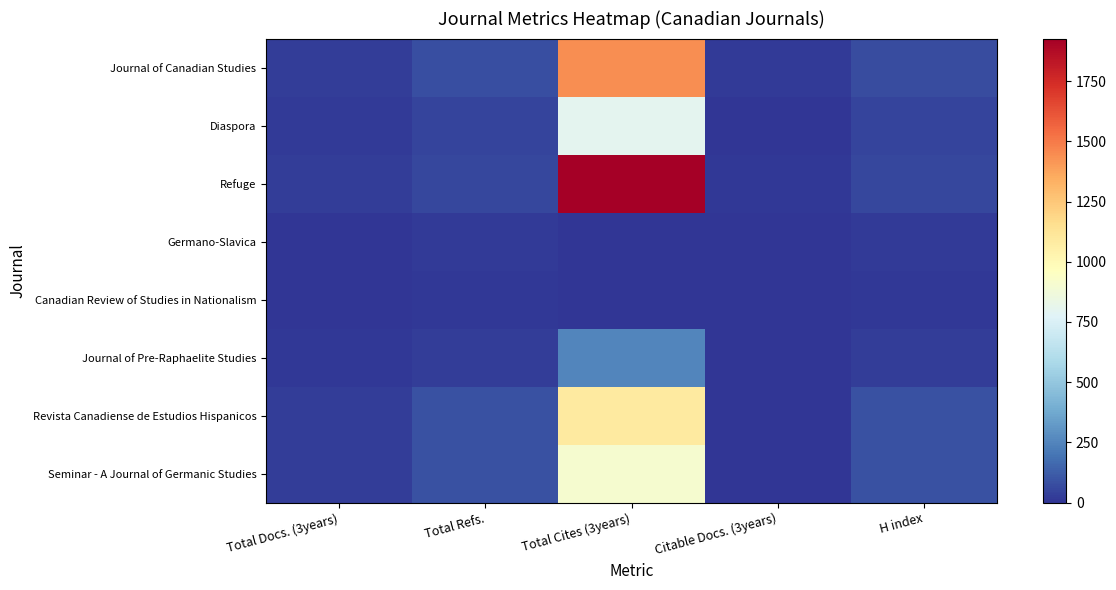

What is the total value across all series at H index?

400